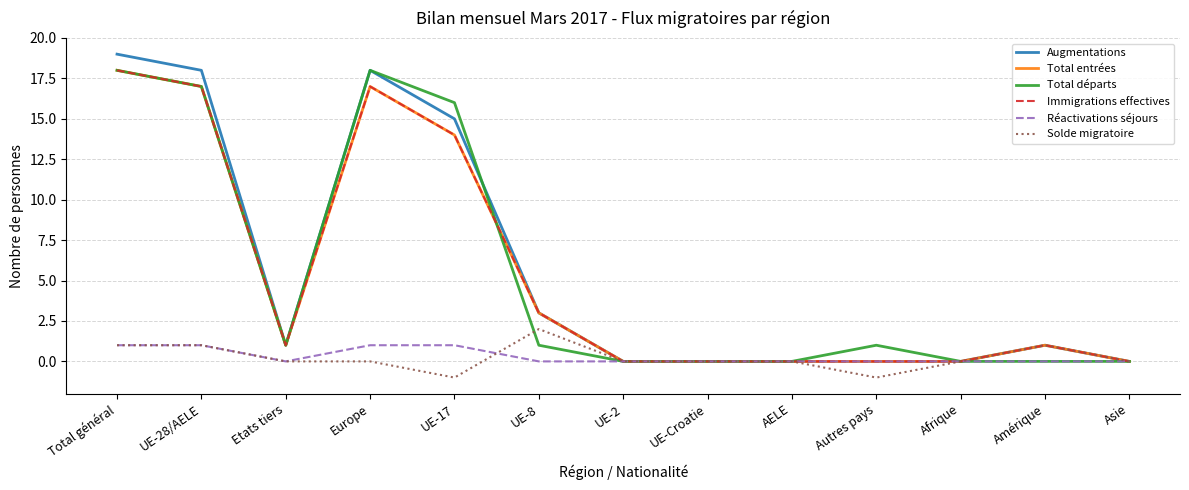

Does the chart have visible grid lines?

Yes